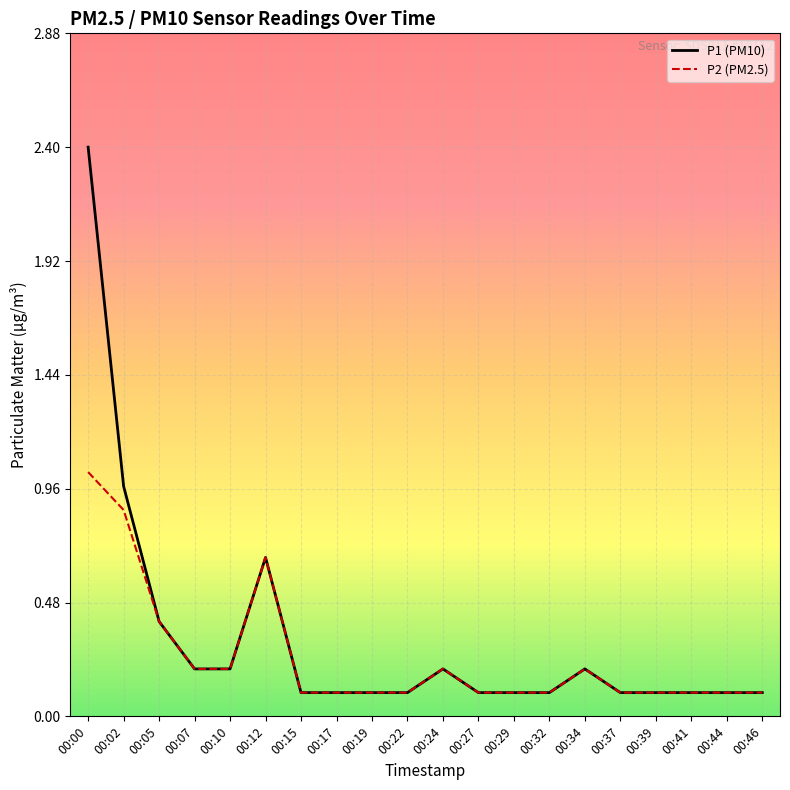

What are all the series names shown in the legend?

P1 (PM10), P2 (PM2.5)